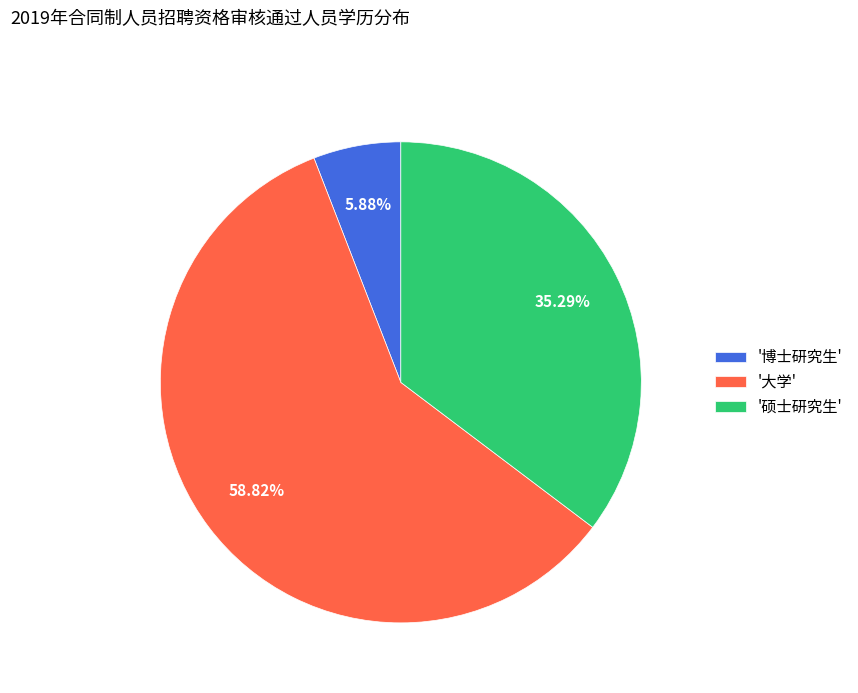

Does any single category account for the majority?

Yes